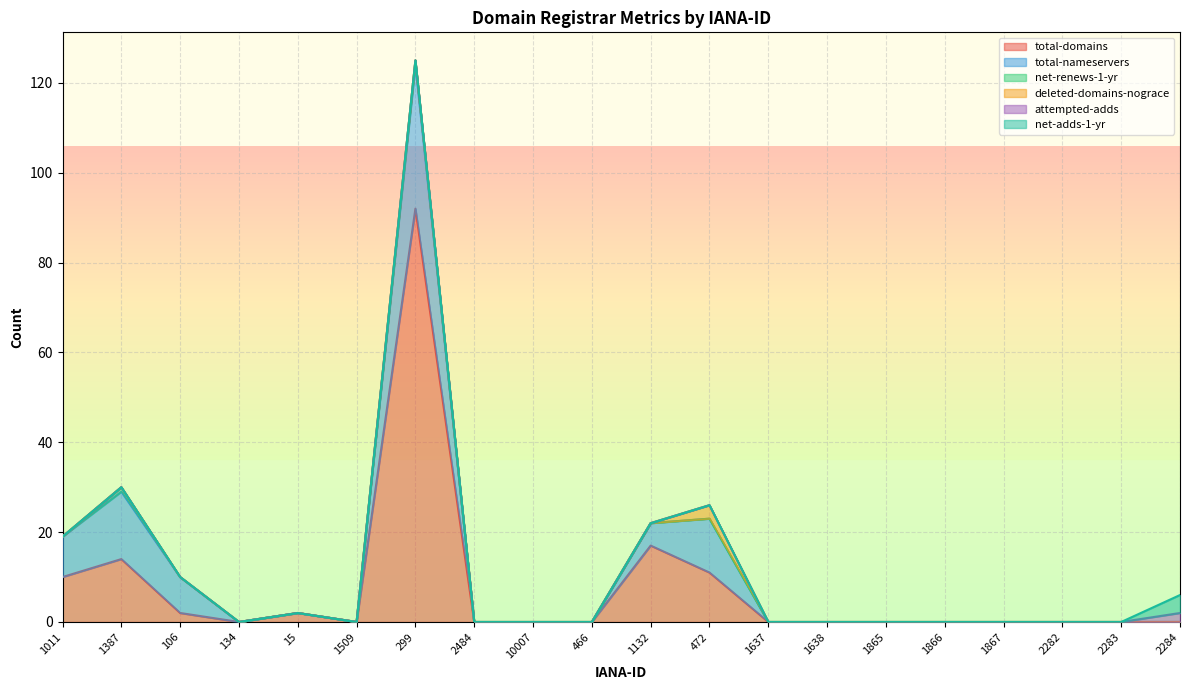

Which category has the highest value in the total-domains series?

299